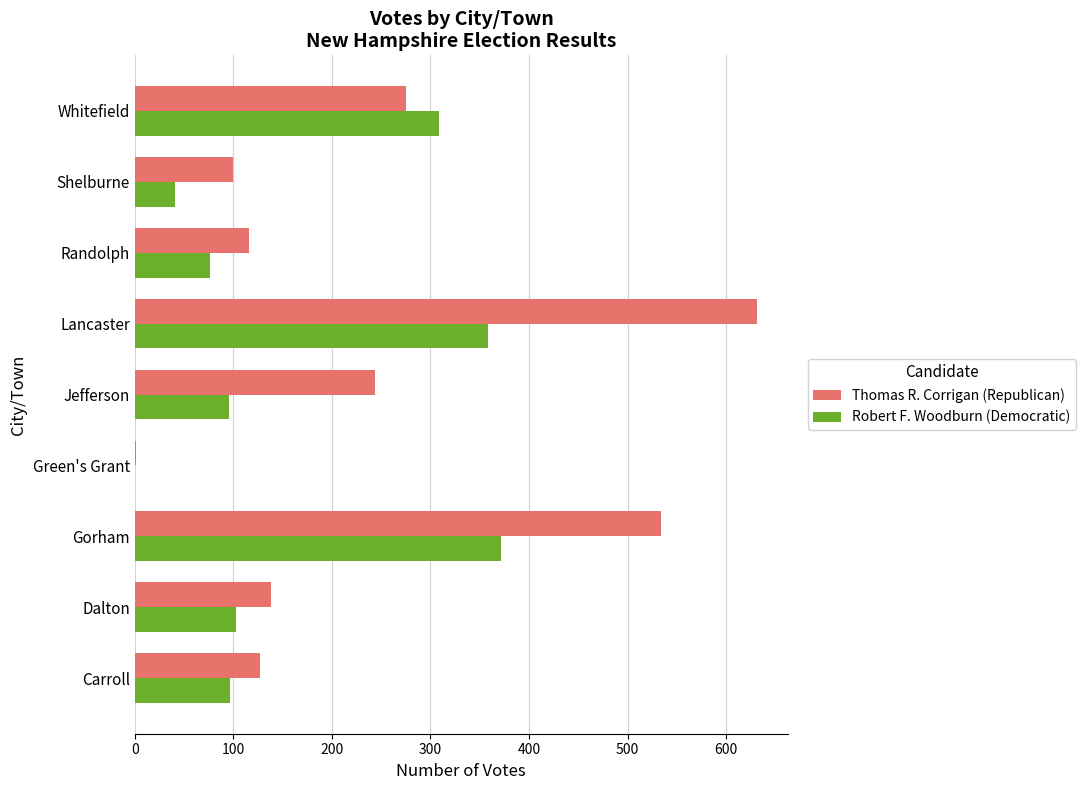

At which category is the sum across all series the highest?

Lancaster